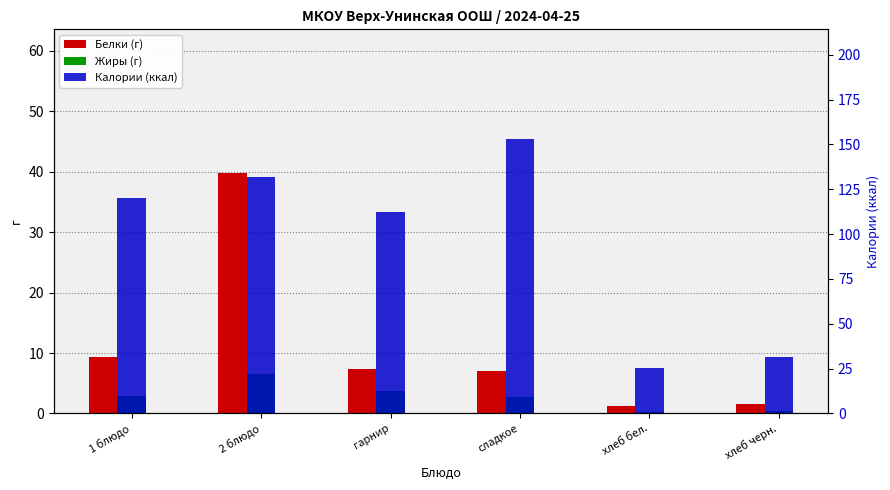

Where does the Жиры (г) series first go above 2?

1 блюдо